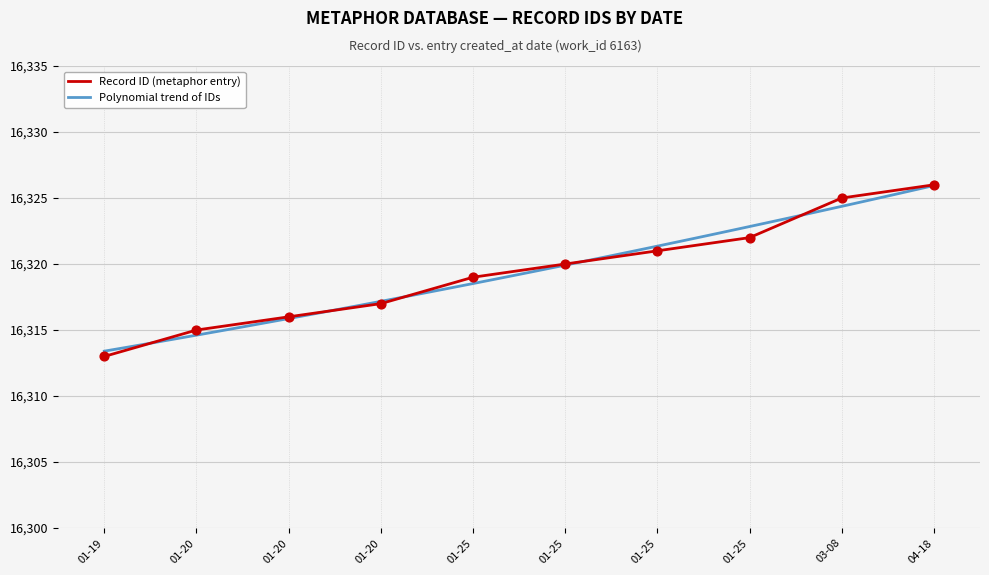

What is the ratio of the value at 01-25 to the value at 04-18?

1.0